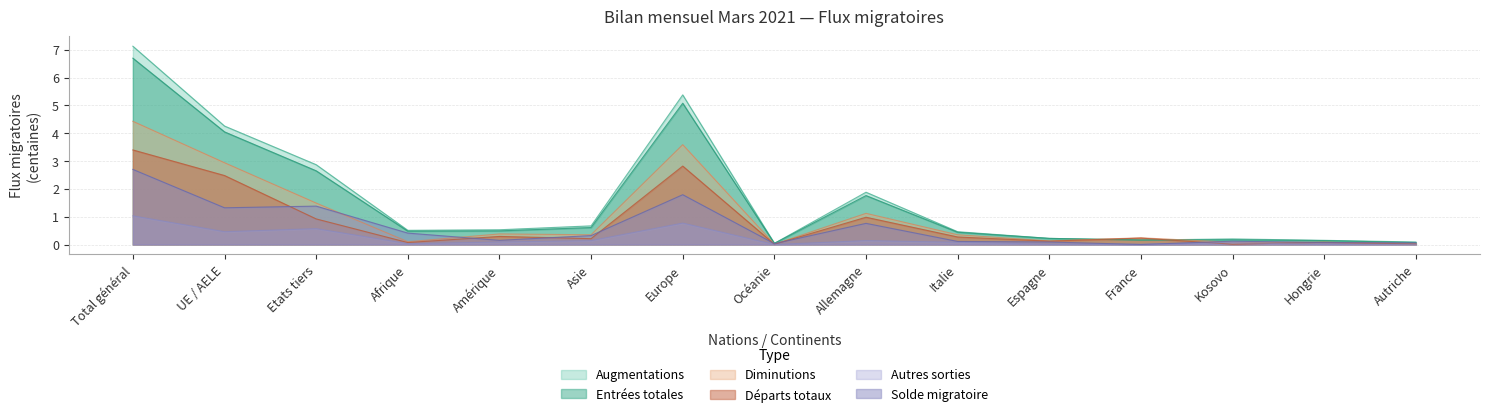

True or false: Entrées totales and Autres sorties cross at least once.

False